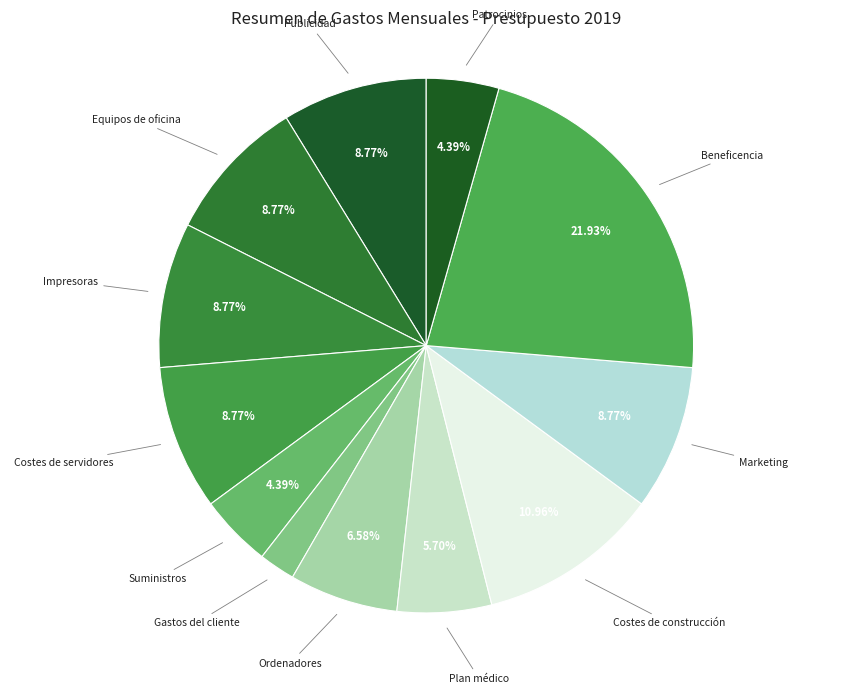

Count the number of slices in the pie.

12